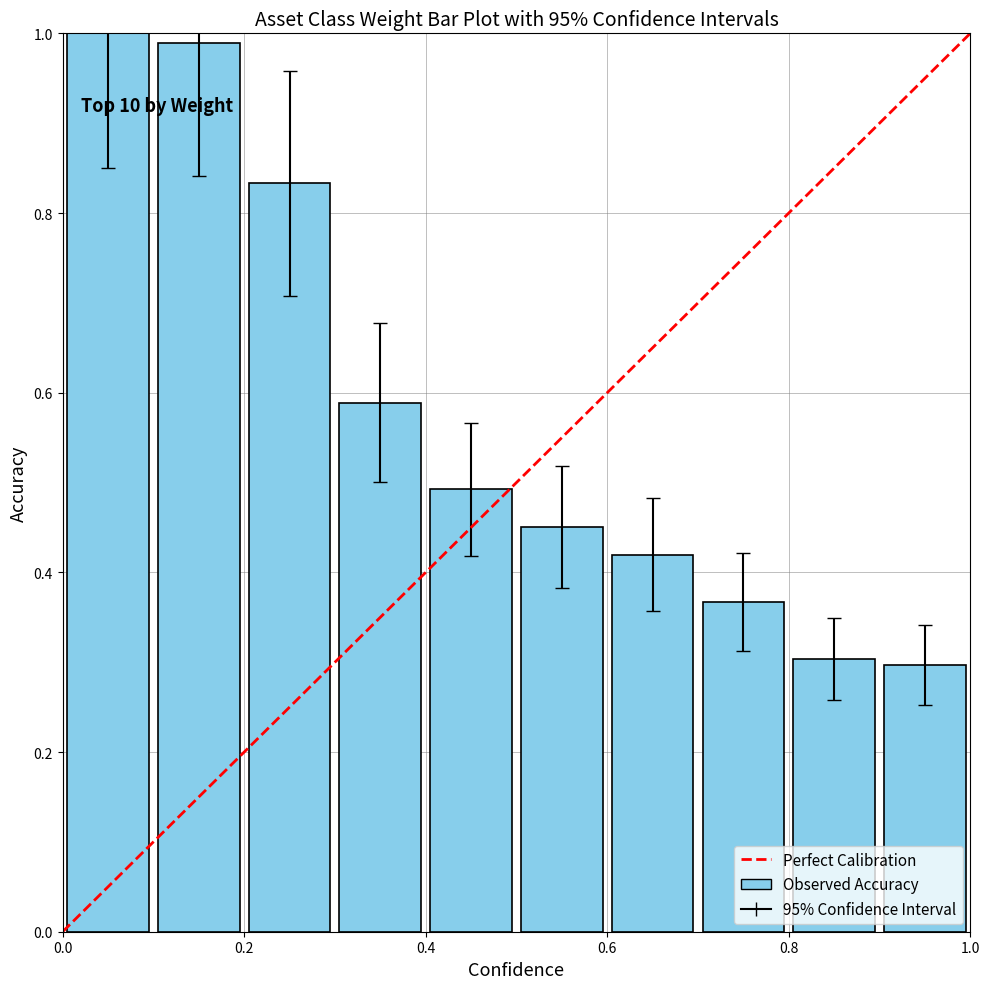

What is the difference between the maximum and second lowest values?

0.7